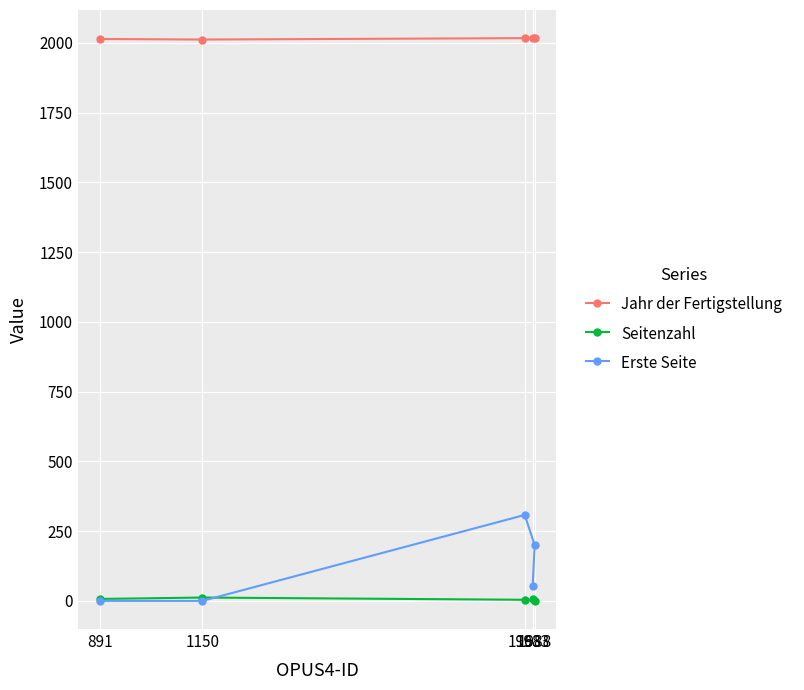

What are all the series names shown in the legend?

Jahr der Fertigstellung, Seitenzahl, Erste Seite